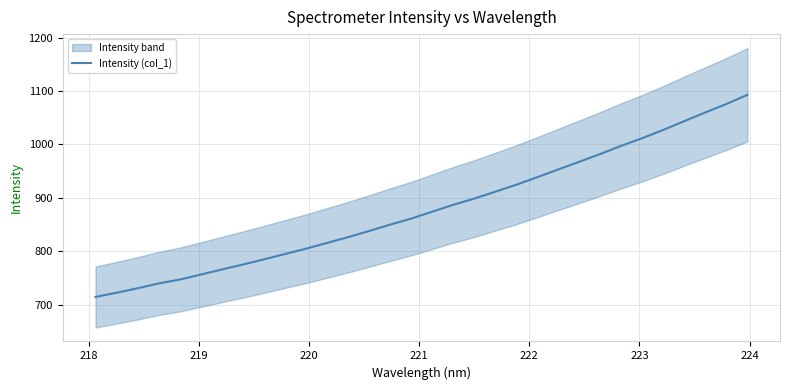

What is the difference between the maximum and minimum values?

378.7